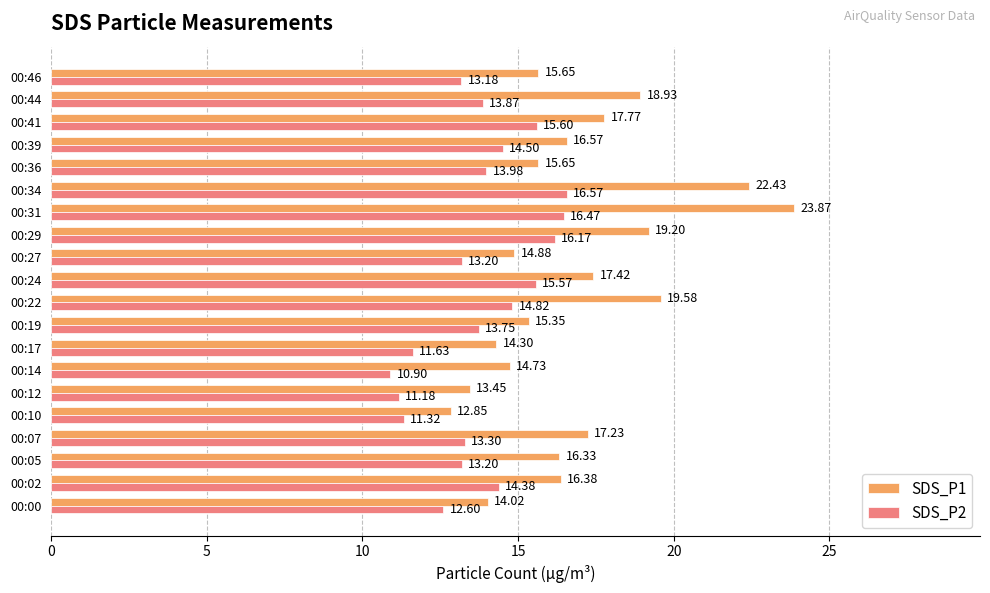

List the series in order of their peak value, highest first.

SDS_P1, SDS_P2